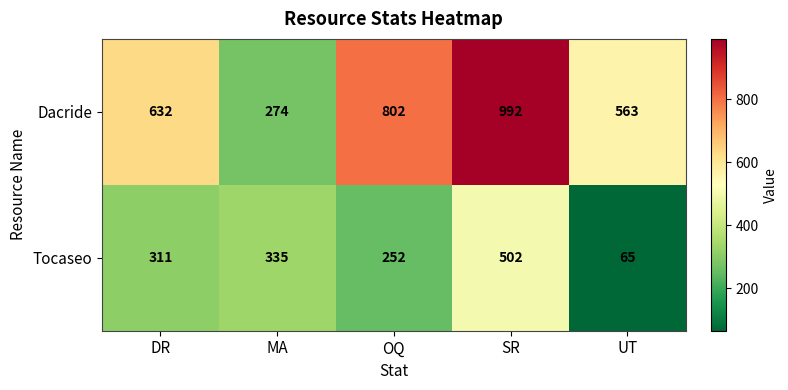

What is the spread (max minus min) of values at MA?

61